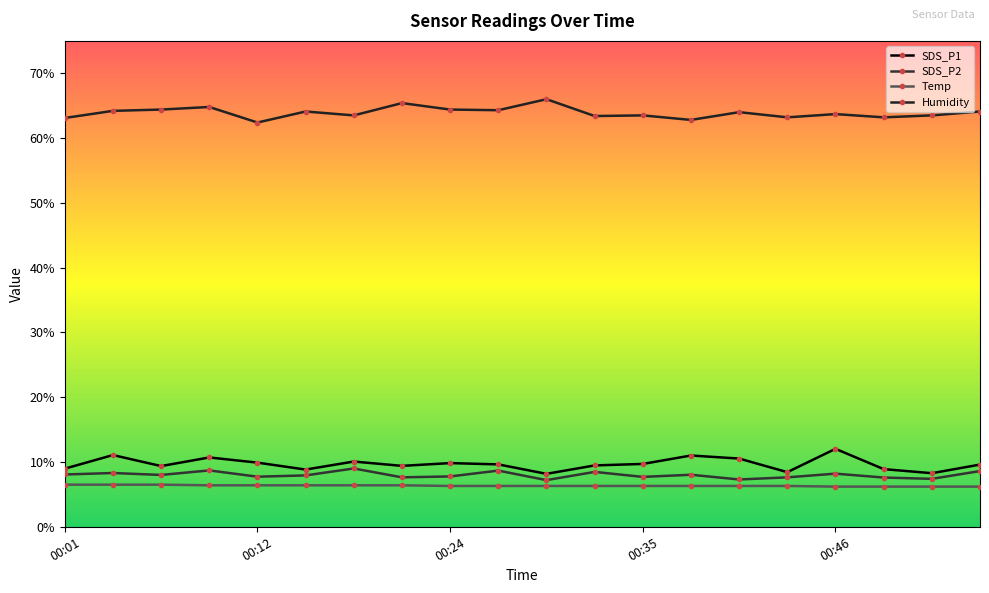

How many lines are shown in the chart?

4